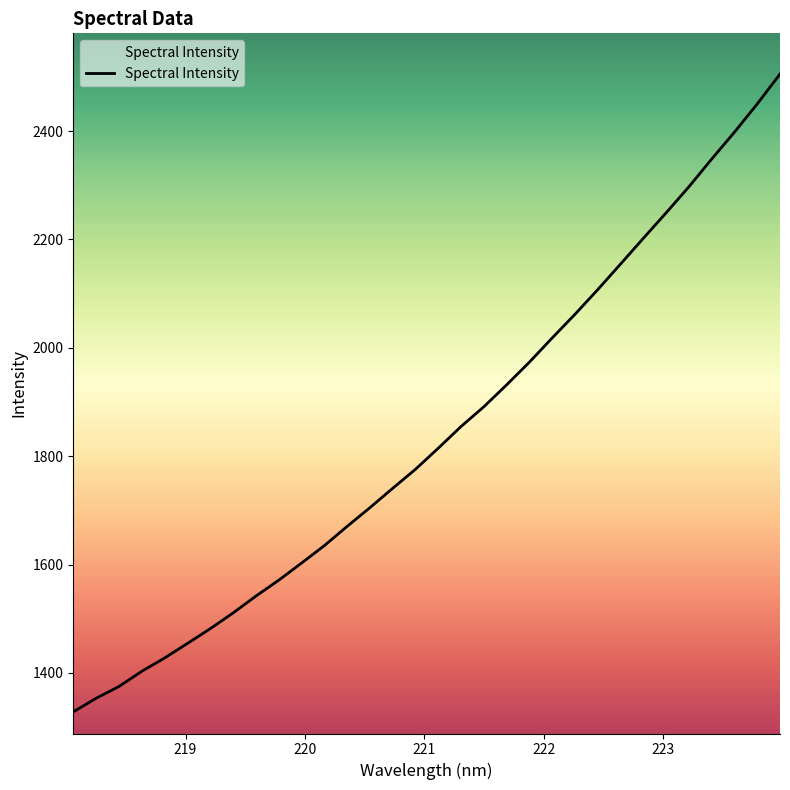

What is the greatest value displayed?

2505.2